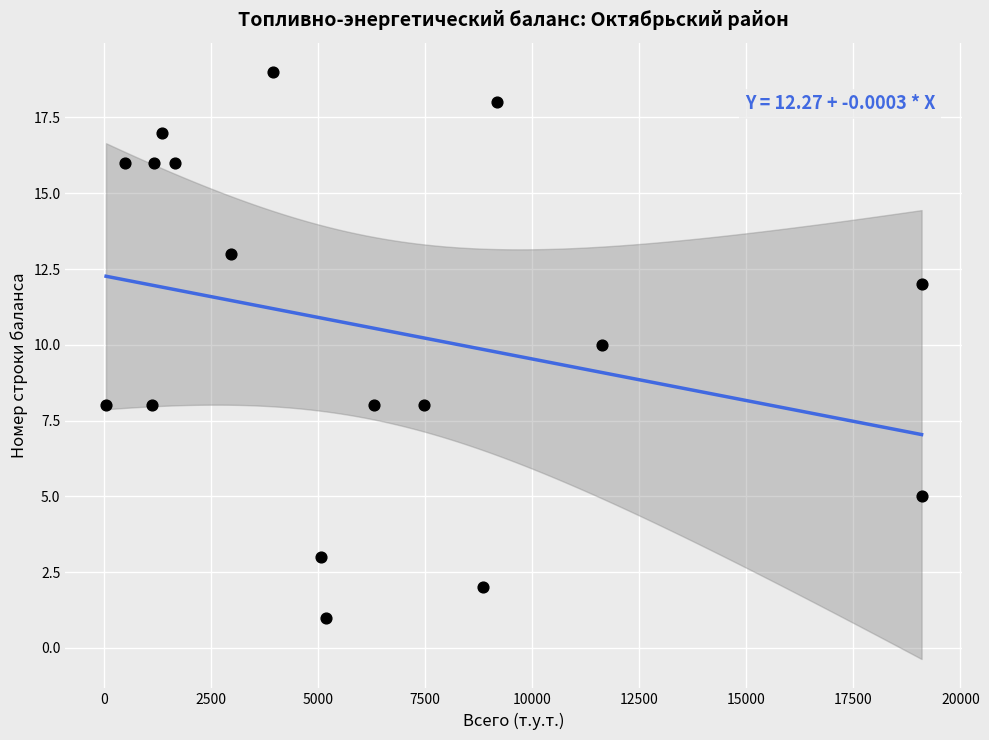

What is the range of Y values (max minus min)?

18